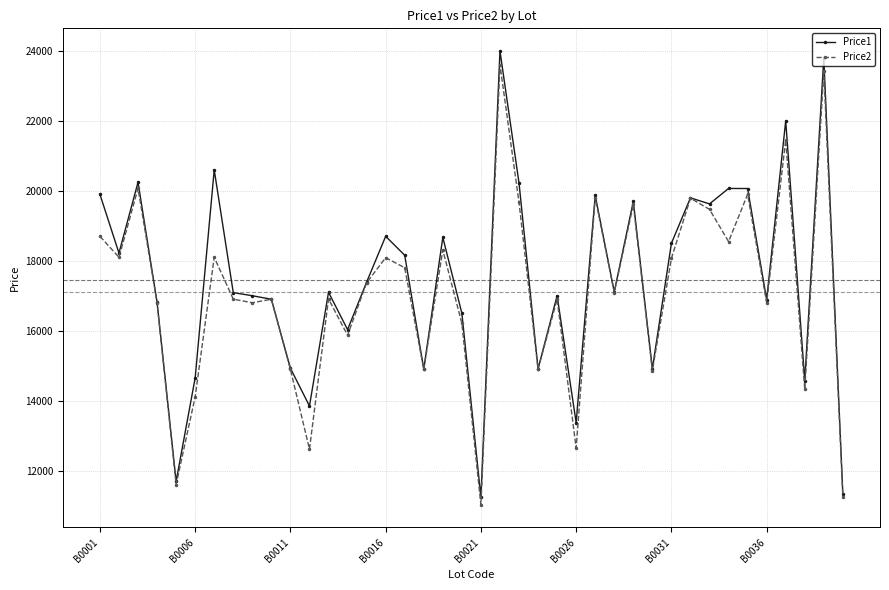

True or false: Price2 has more than 2 interior local peaks.

True